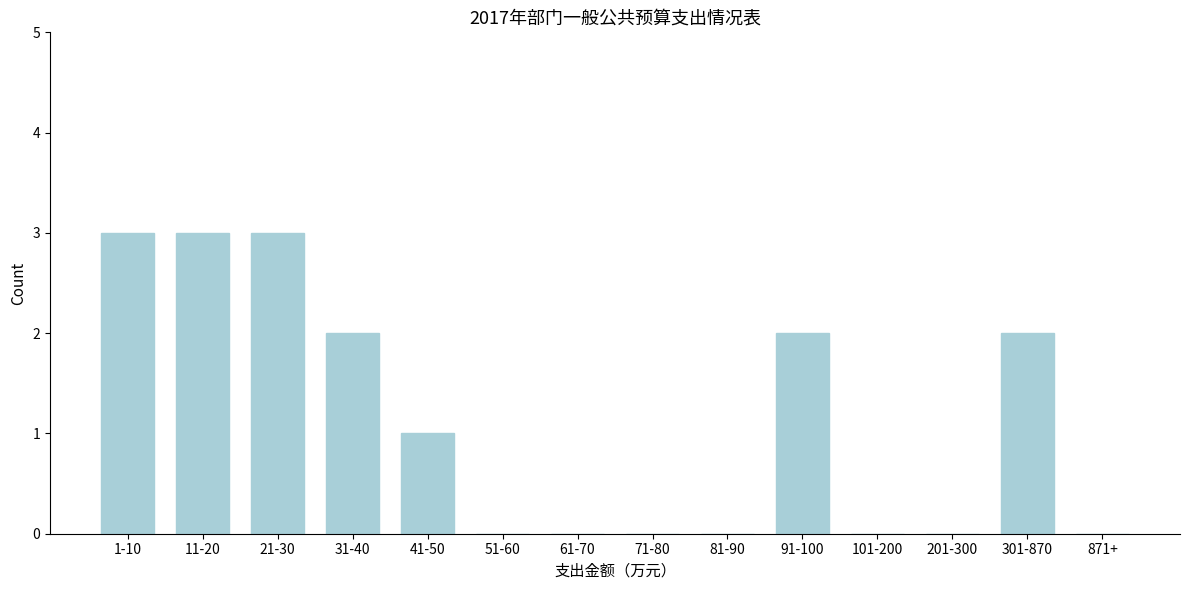

Reading left to right, transcribe all the data shown in this chart.

1-10=3	11-20=3	21-30=3	31-40=2	41-50=1	51-60=0	61-70=0	71-80=0	81-90=0	91-100=2	101-200=0	201-300=0	301-870=2	871+=0